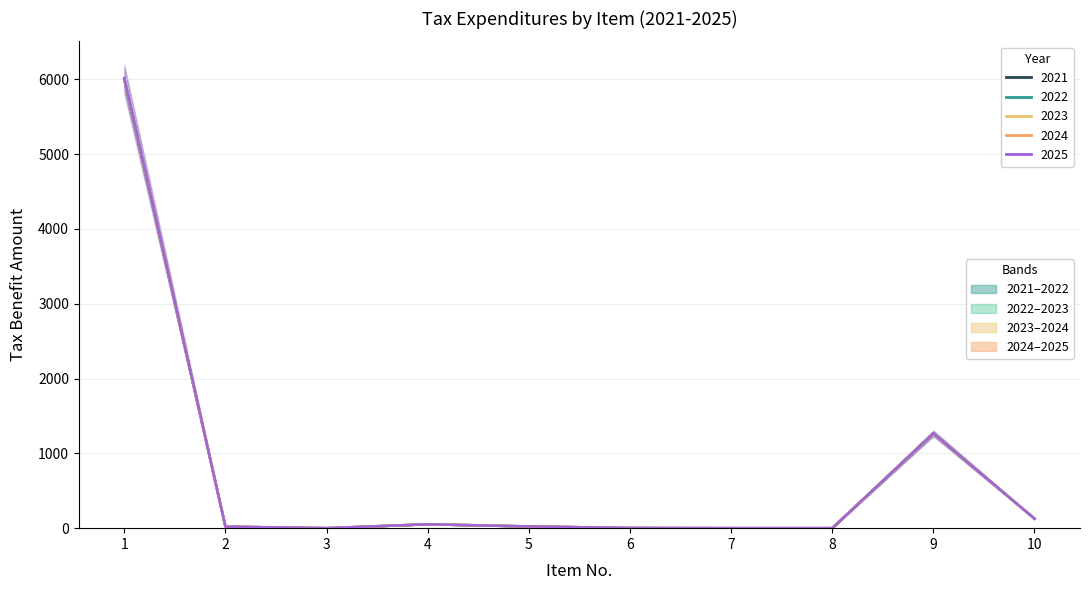

Rank the categories by 2022 value from highest to lowest.

1, 9, 10, 4, 5, 2, 6, 3, 7, 8